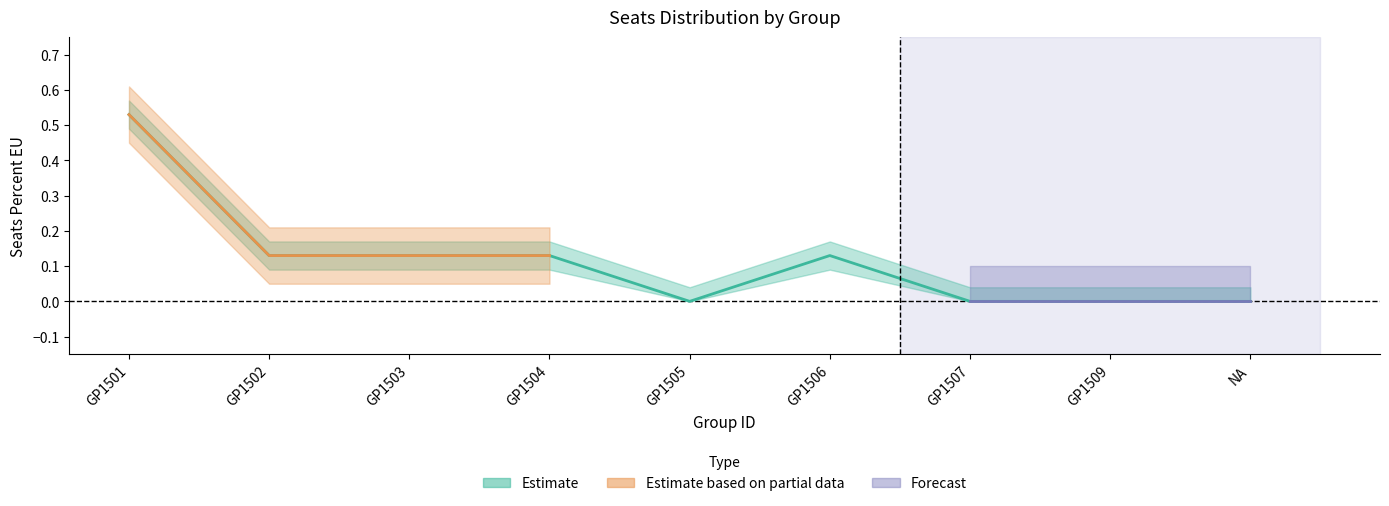

Between NA and GP1503, which is larger?

GP1503